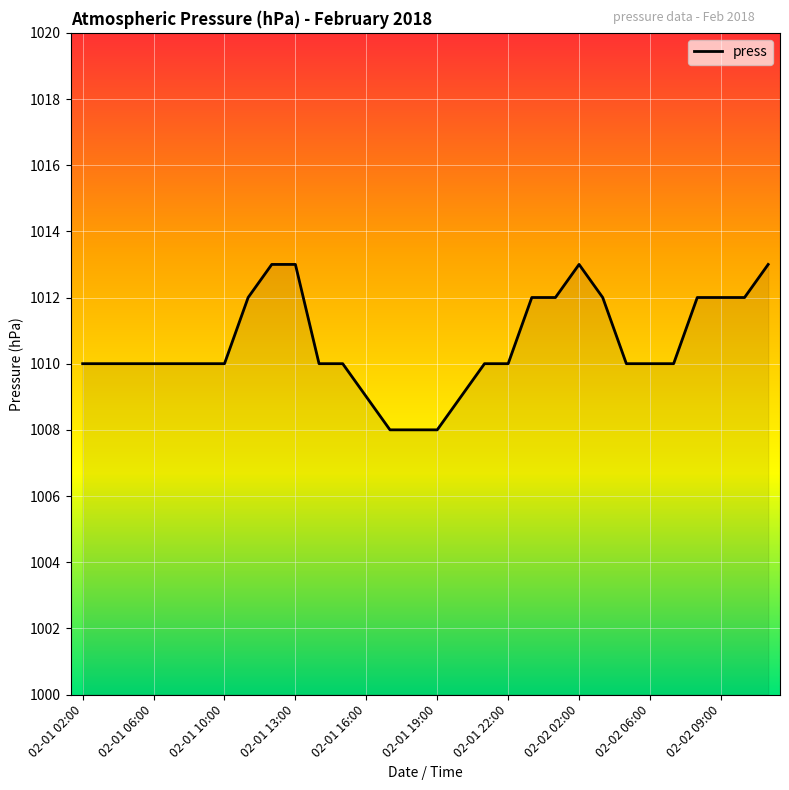

What is the maximum value shown in the chart?

1013